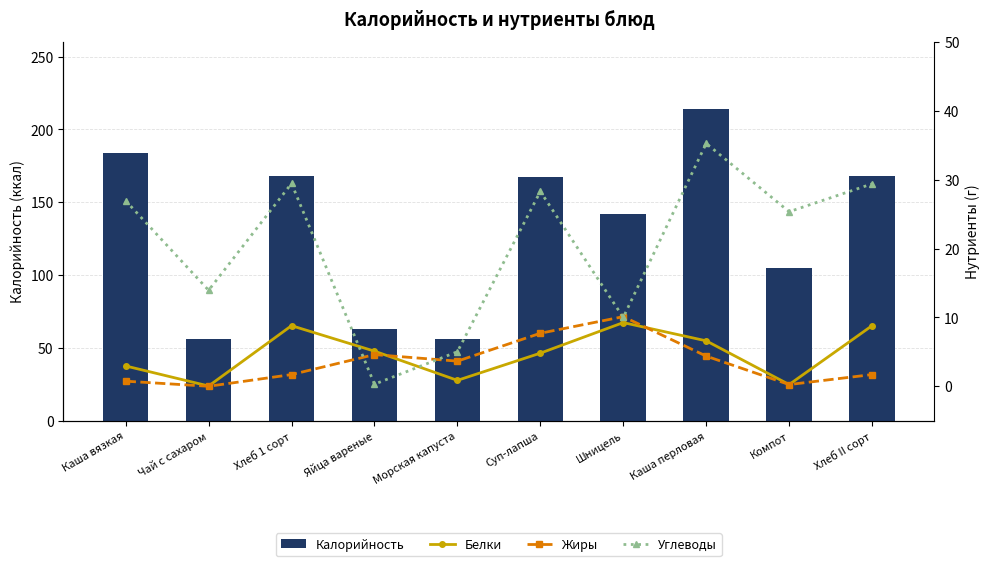

At how many categories does at least one series exceed 137?

6